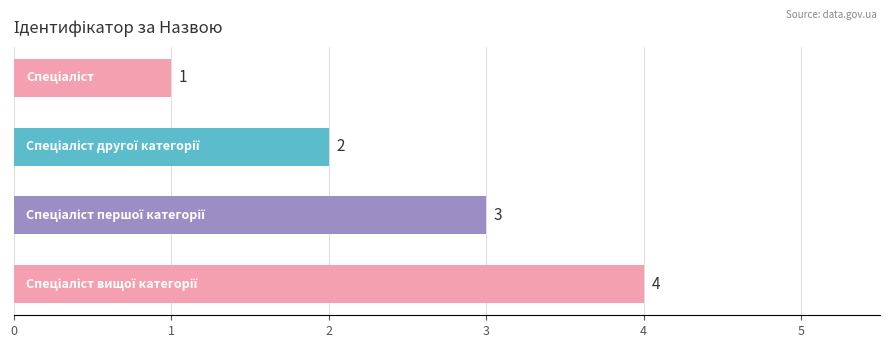

What is the sum of all values?

10